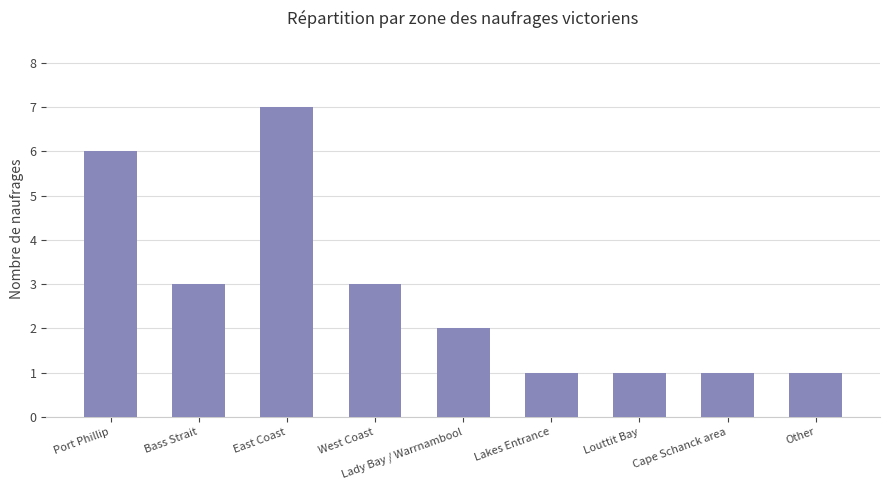

How many distinct data groups are displayed?

1